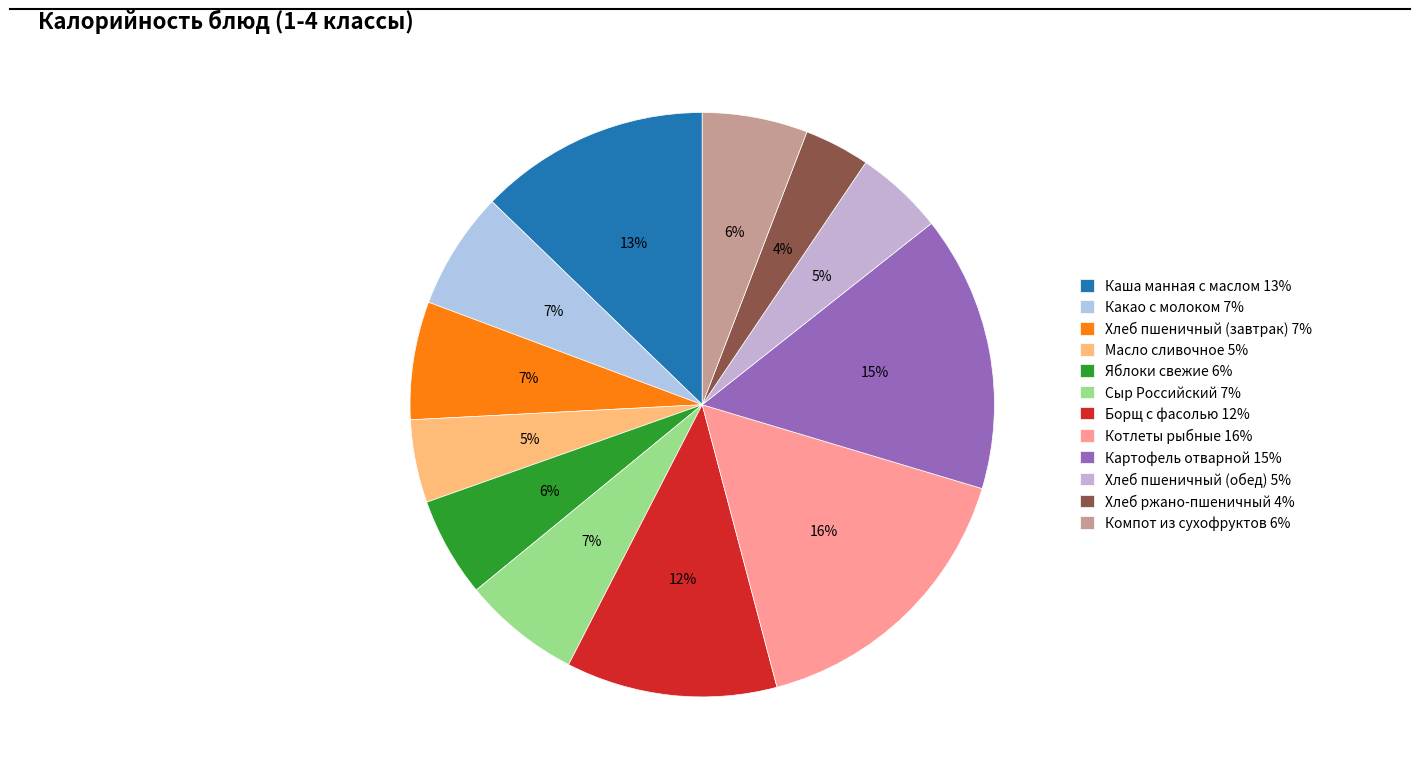

To the nearest percent, what portion does Котлеты рыбные represent?

16%